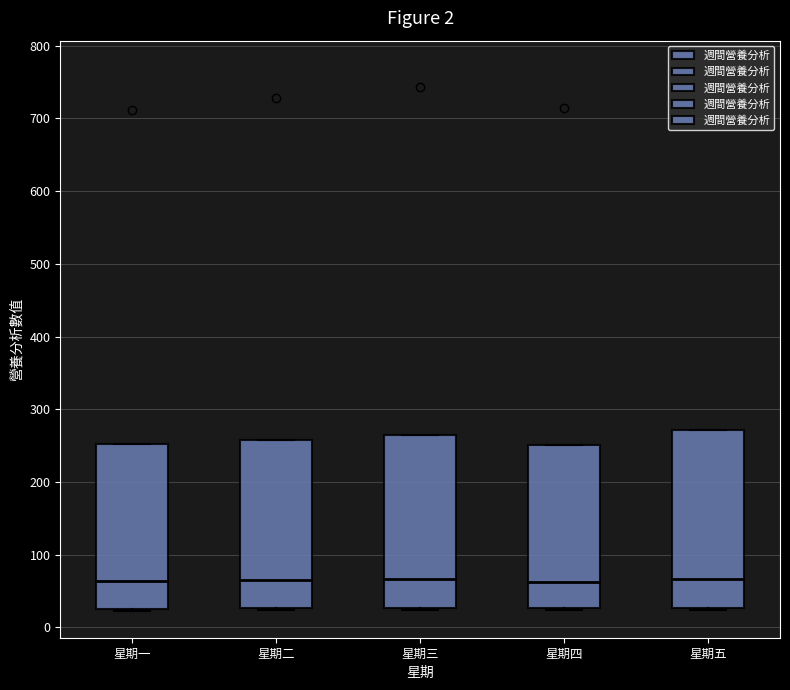

Reading left to right, read every box against the y-axis: the position of its median line, the range the box covers, and the ends of its whiskers. The values are not printed on the chart, so give them approximately, as read against the axis.

星期一: median 60, box 30 to 250, whiskers 20 to 250
星期二: median 60, box 30 to 260, whiskers 20 to 260
星期三: median 70, box 30 to 260, whiskers 20 to 260
星期四: median 60, box 30 to 250, whiskers 20 to 250
星期五: median 70, box 30 to 270, whiskers 20 to 270